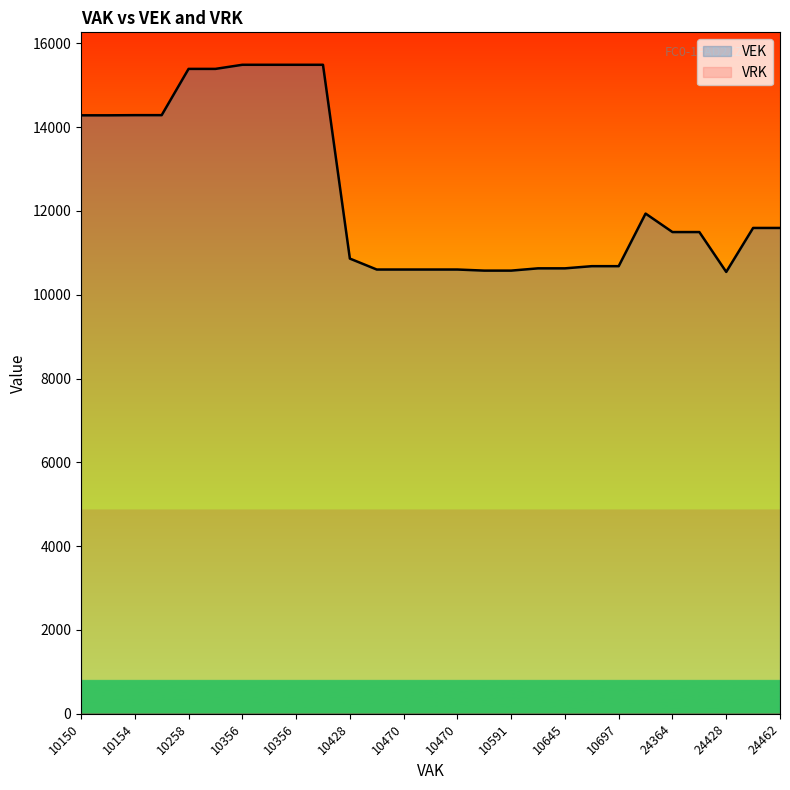

What is the difference between the second highest and minimum values in the VEK series?

4943